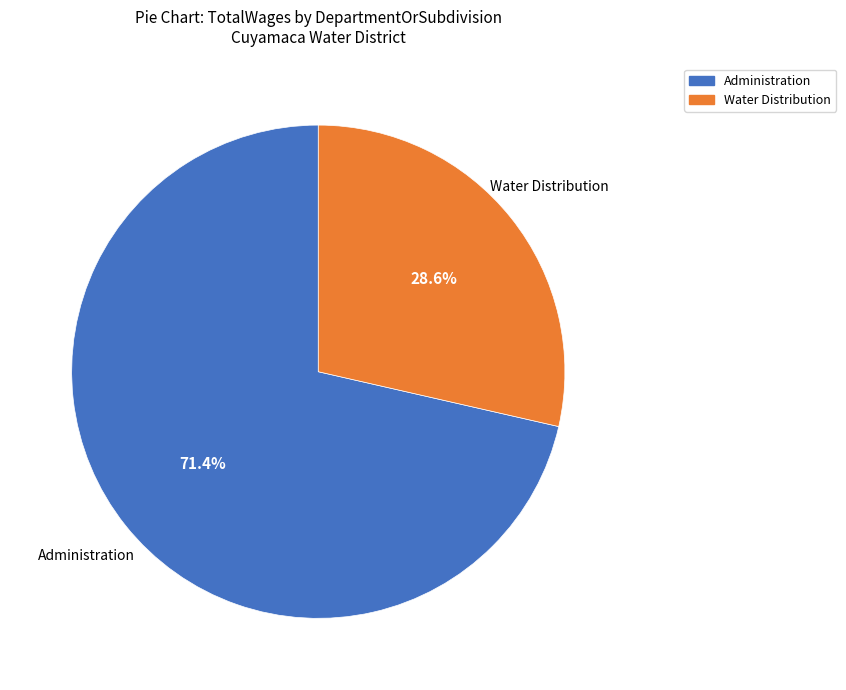

How much of the chart is everything except Administration?

28.6%